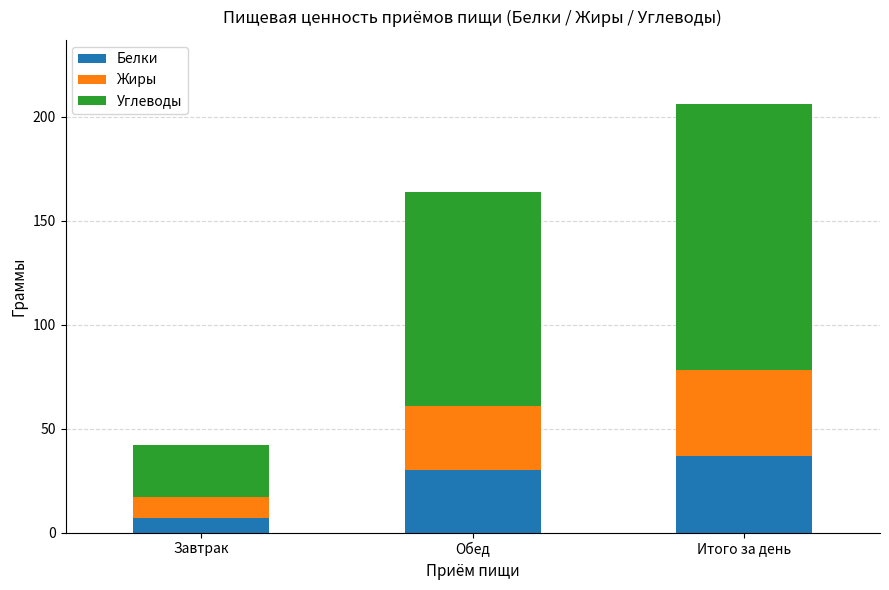

Is it true that Белки equals 7 at Завтрак?

True